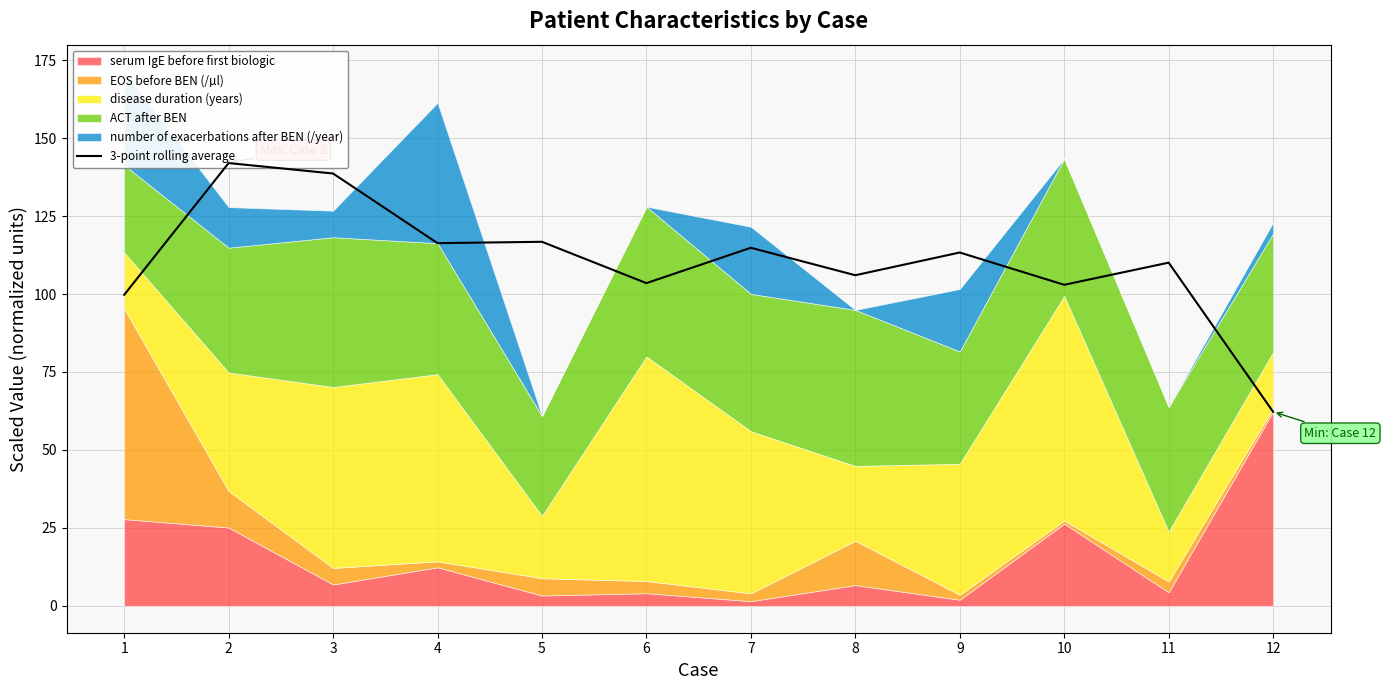

What is the change in value from 1 to 6?

+3.8